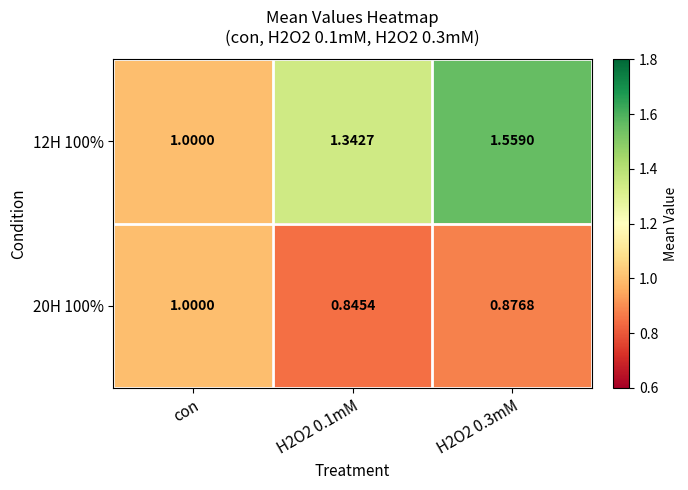

Where is 12H 100% nearest to the value 1?

con